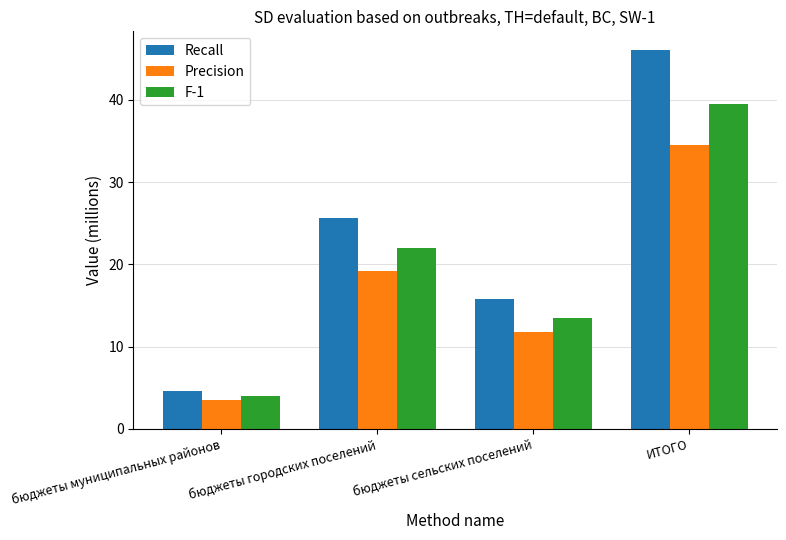

What is the smallest value displayed?

3.5